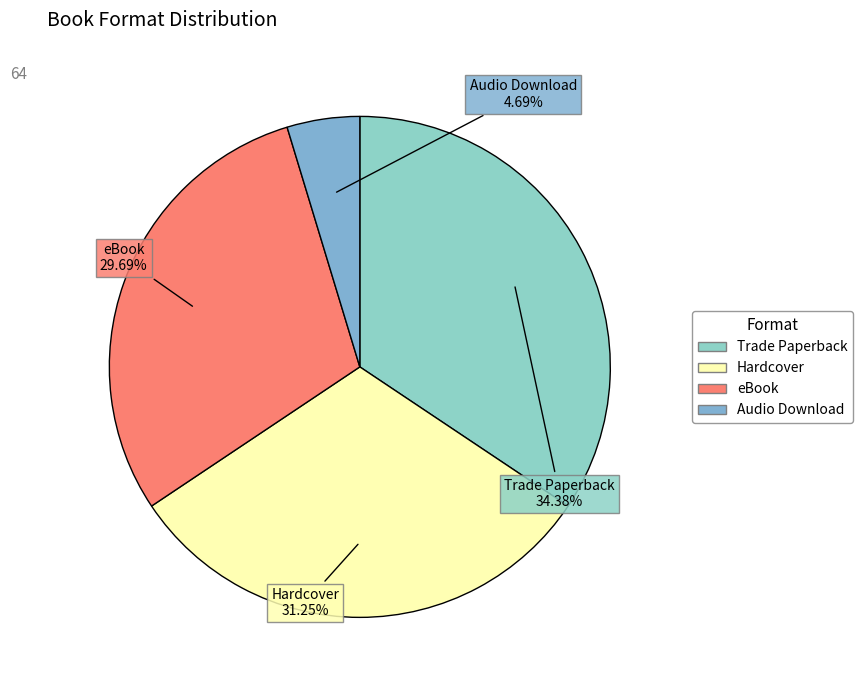

To the nearest percent, what is the difference between the eBook and Hardcover slice percentages?

2%